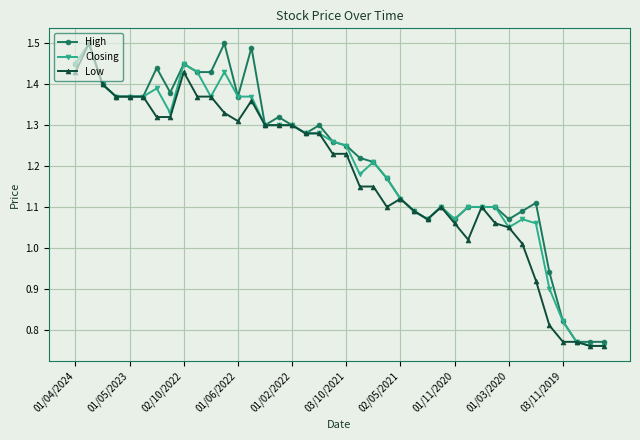

At how many categories does at least one series exceed 1?

35